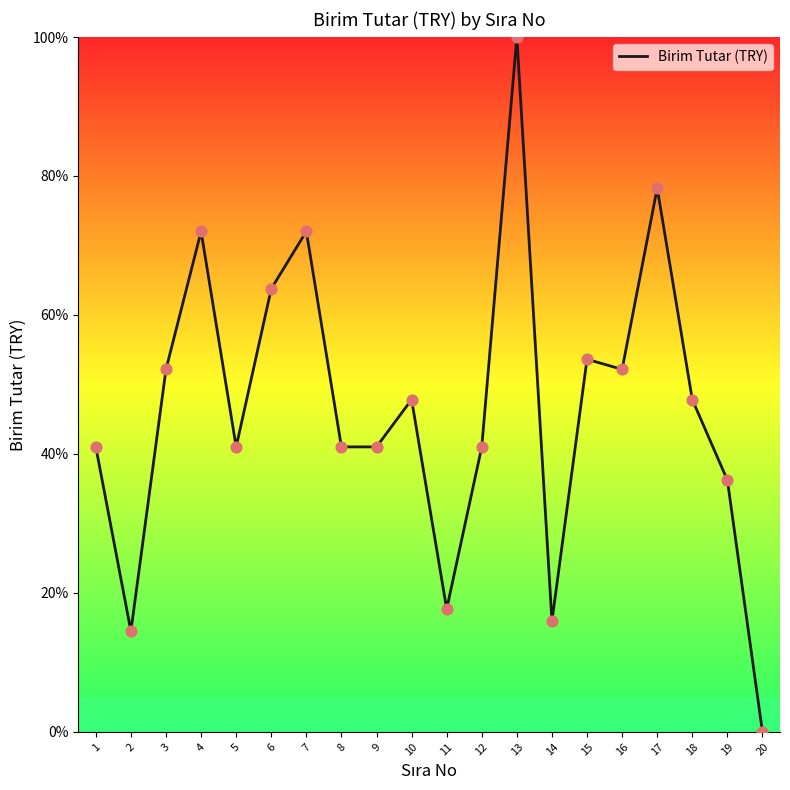

What is the change in value from 7 to 9?

-31.0